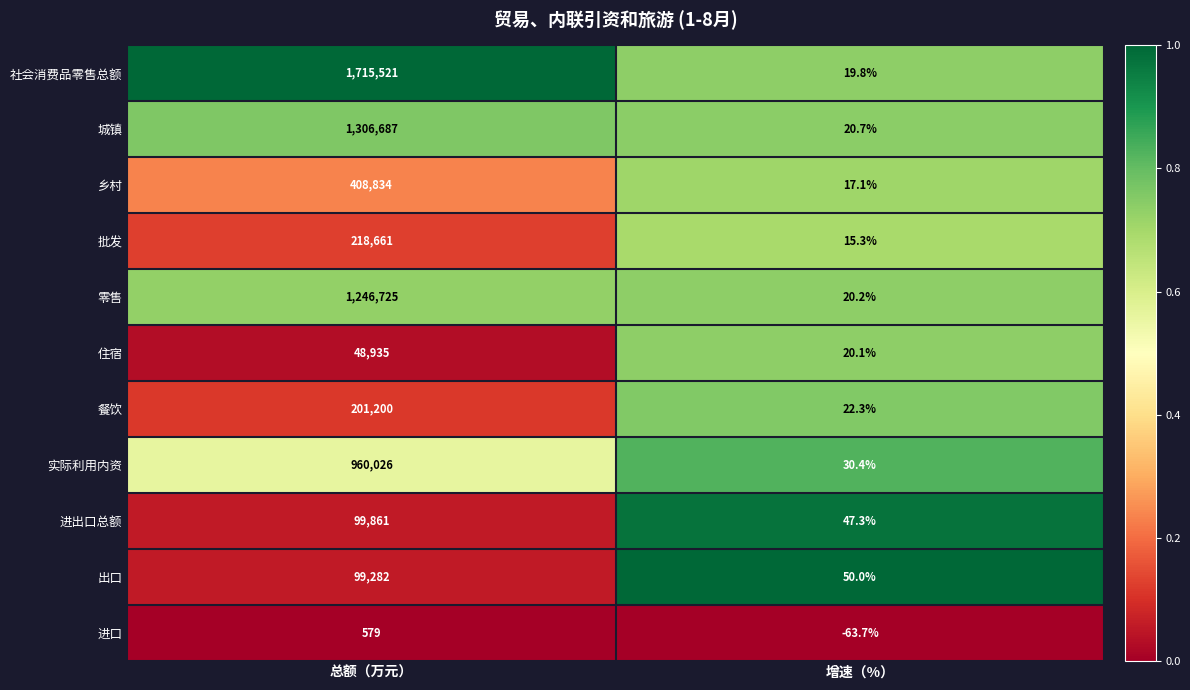

At which category is the sum across all series the highest?

总额（万元）